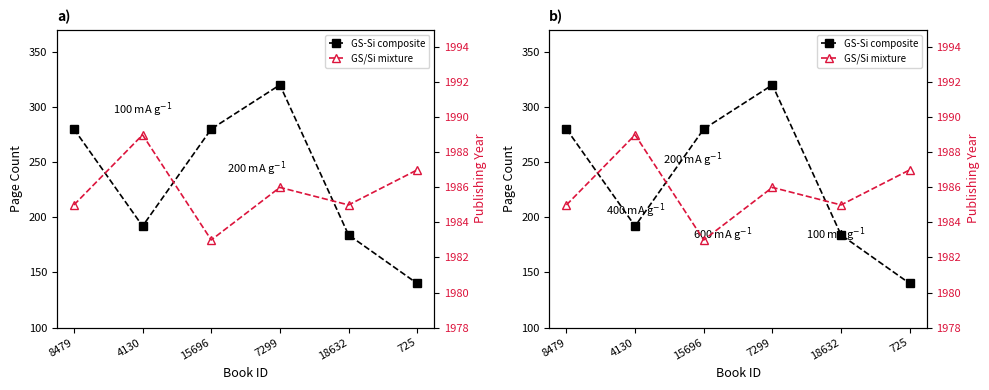

The pageCount series shows 221 at 725. True or false?

False